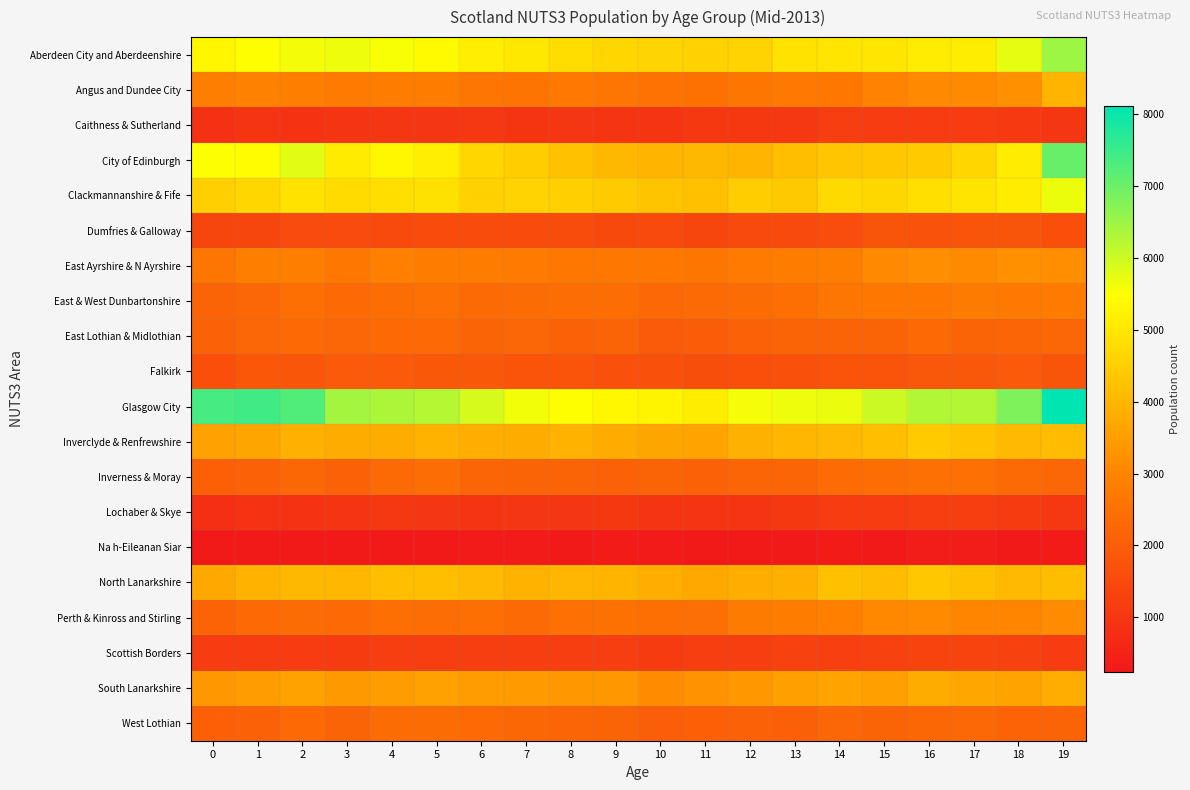

At how many categories does at least one series exceed 597?

20